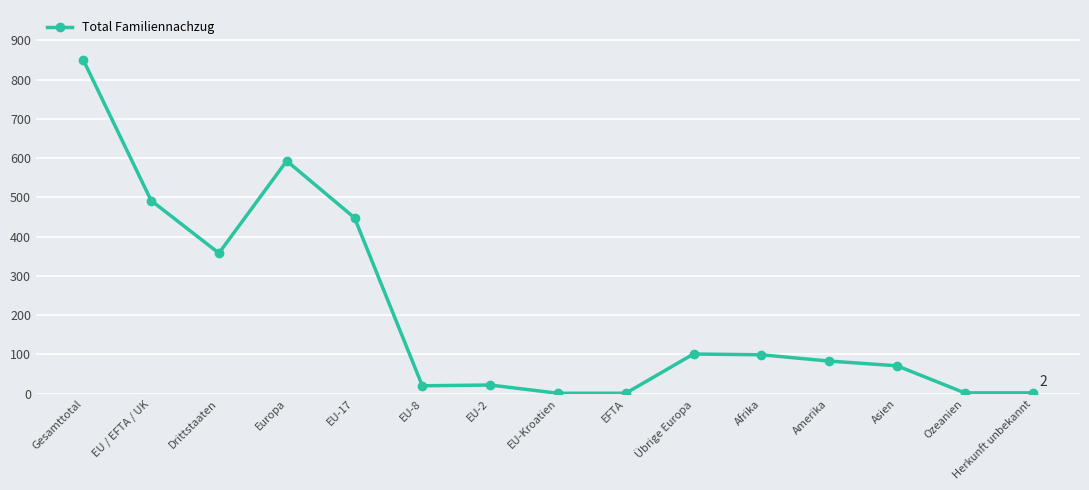

What is the change in value from EU-8 to Amerika?

+63